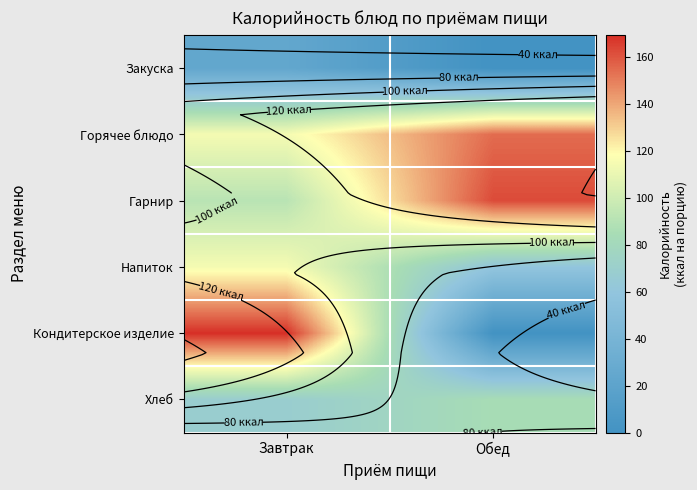

Which has a higher value, Обед or Завтрак?

Завтрак